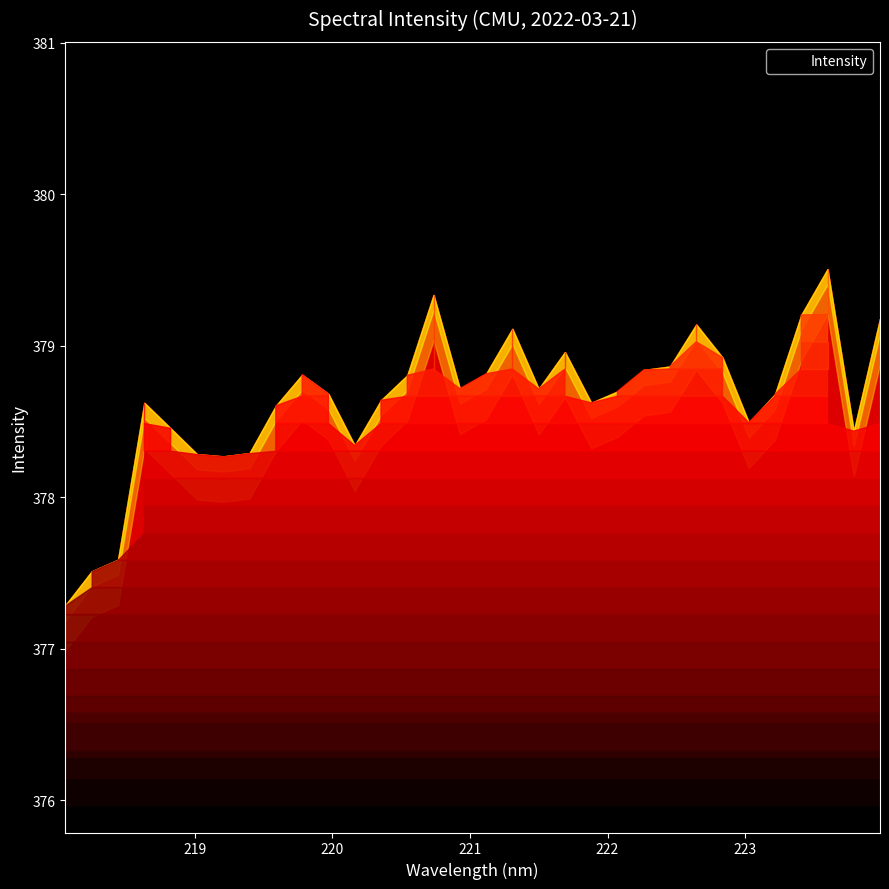

Reading left to right, list all the values displayed in this chart.

218.0596=377.3	218.2508=377.5	218.442=377.6	218.6332=378.6	218.8244=378.5	219.0156=378.3	219.2067=378.3	219.3979=378.3	219.589=378.6	219.7801=378.8	219.9712=378.7	220.1623=378.3	220.3533=378.6	220.5444=378.8	220.7354=379.3	220.9264=378.7	221.1174=378.8	221.3083=379.1	221.4993=378.7	221.6902=379.0	221.8812=378.6	222.0721=378.7	222.263=378.8	222.4538=378.9	222.6447=379.1	222.8355=378.9	223.0264=378.5	223.2172=378.7	223.408=379.2	223.5987=379.5	223.7895=378.4	223.9802=379.2